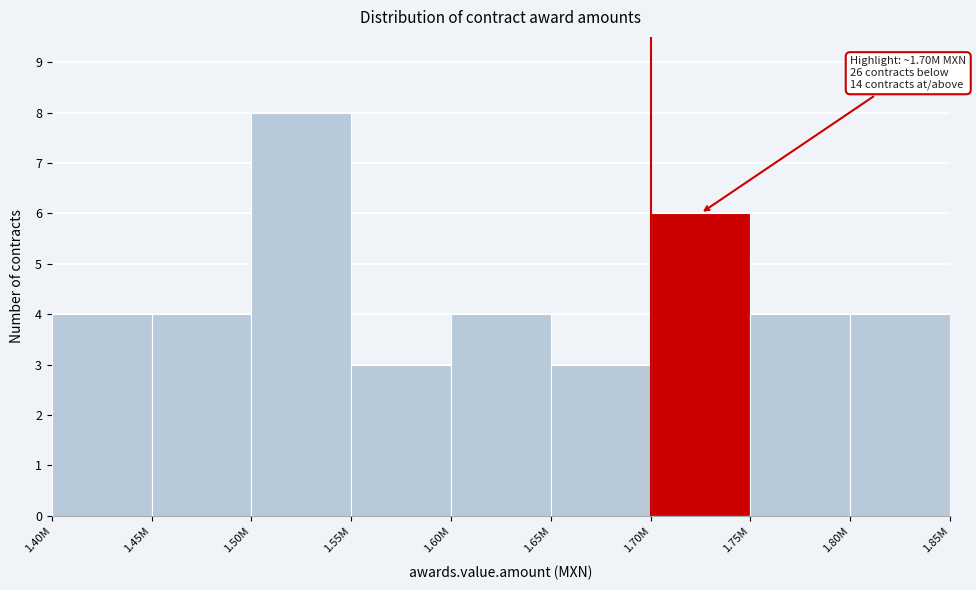

Reading left to right, what are all the values shown in this chart?

4	4	8	3	4	3	6	4	4